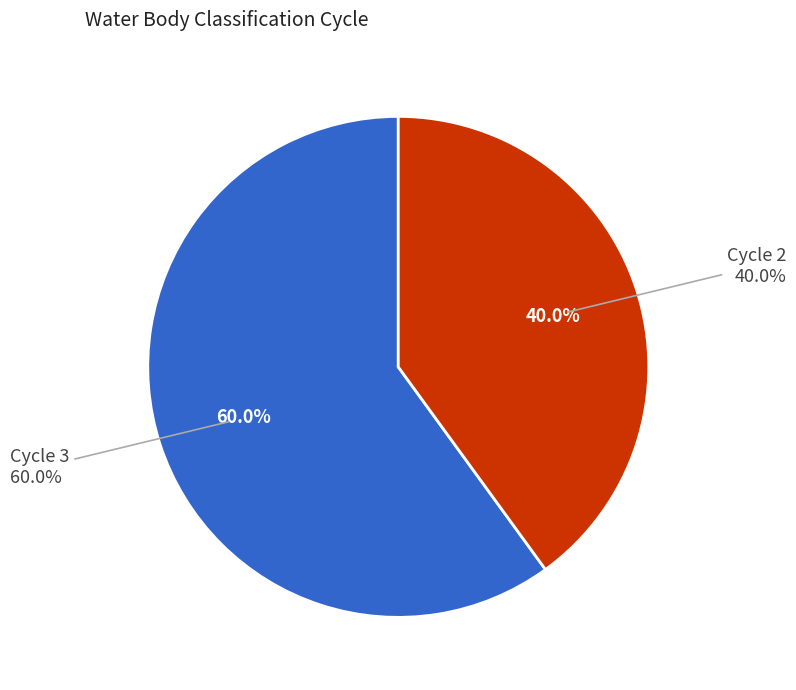

To the nearest percent, what is the difference between the largest and smallest slice percentages?

20%